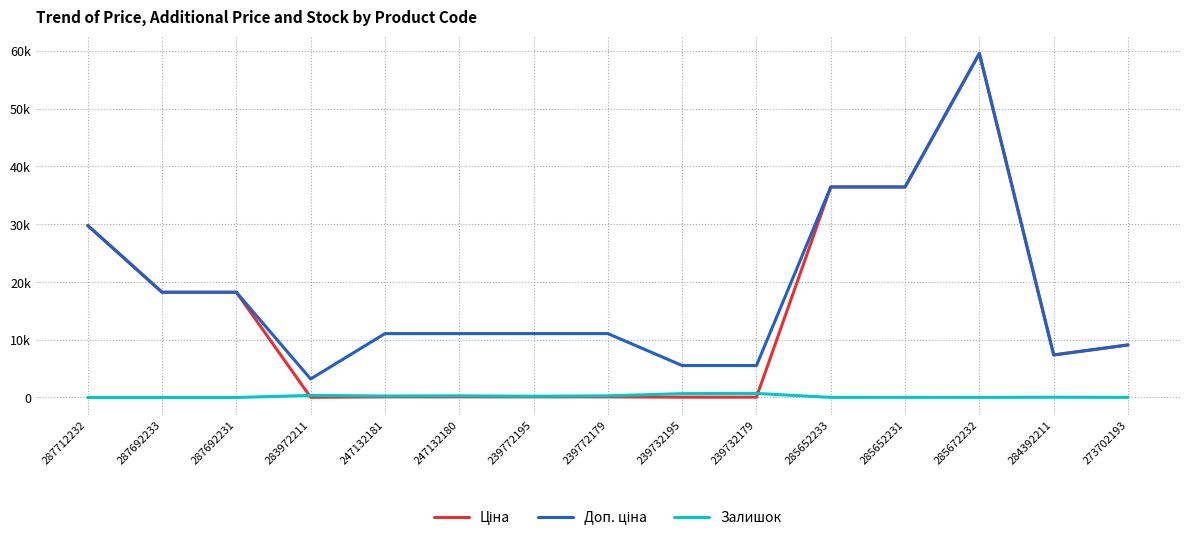

Is this an area chart (filled region under the line)?

No